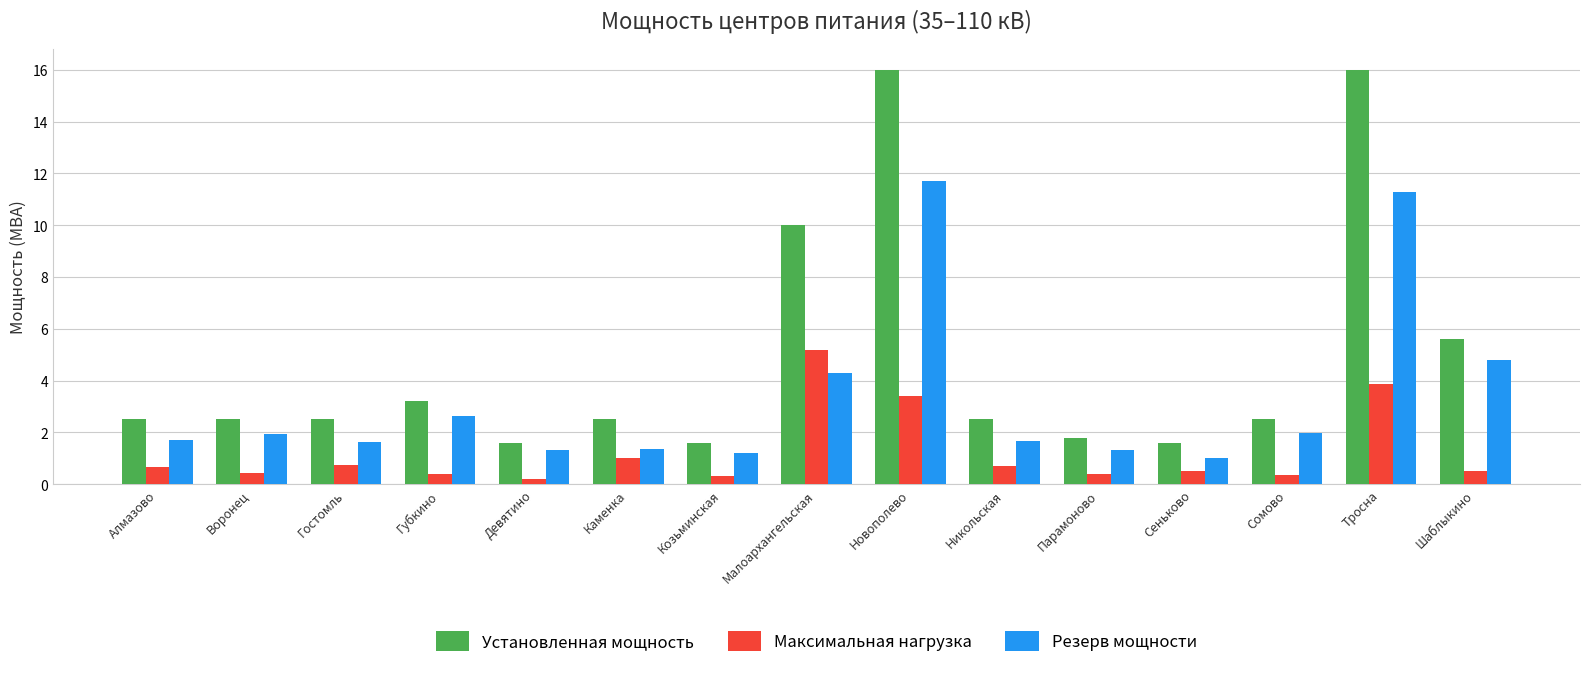

What is the label of the 14th bar from the left?

Тросна